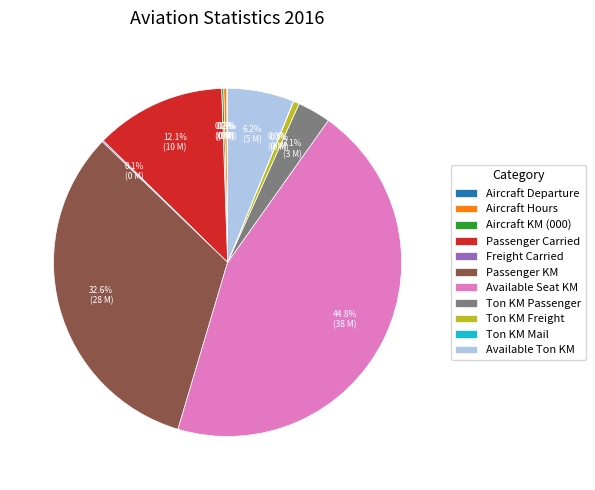

Which slice is the largest?

Available Seat KM